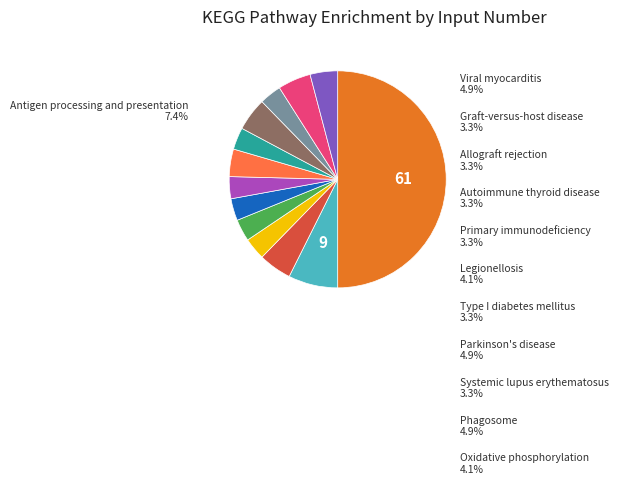

Count the number of slices in the pie.

13